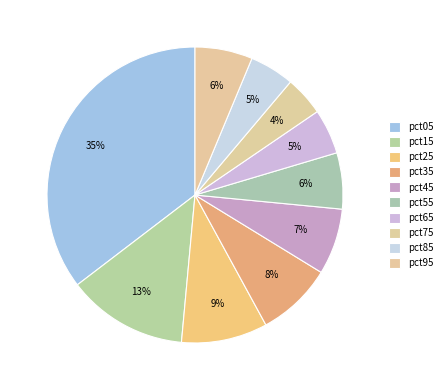

What percentage is NOT represented by pct55?

93.9%